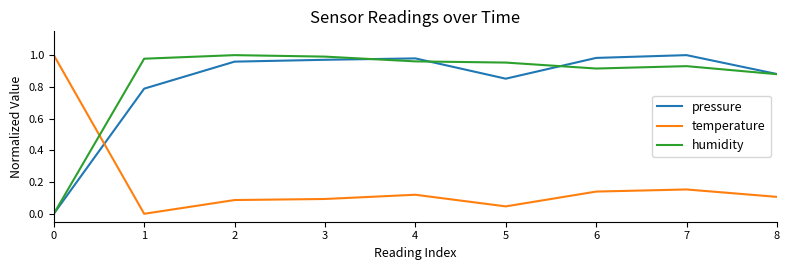

Is the value of pressure at 1 greater than the value of humidity at 7?

No